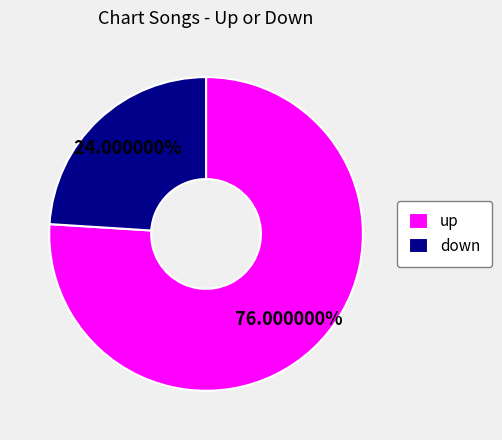

Does down account for over 50% of the chart?

No